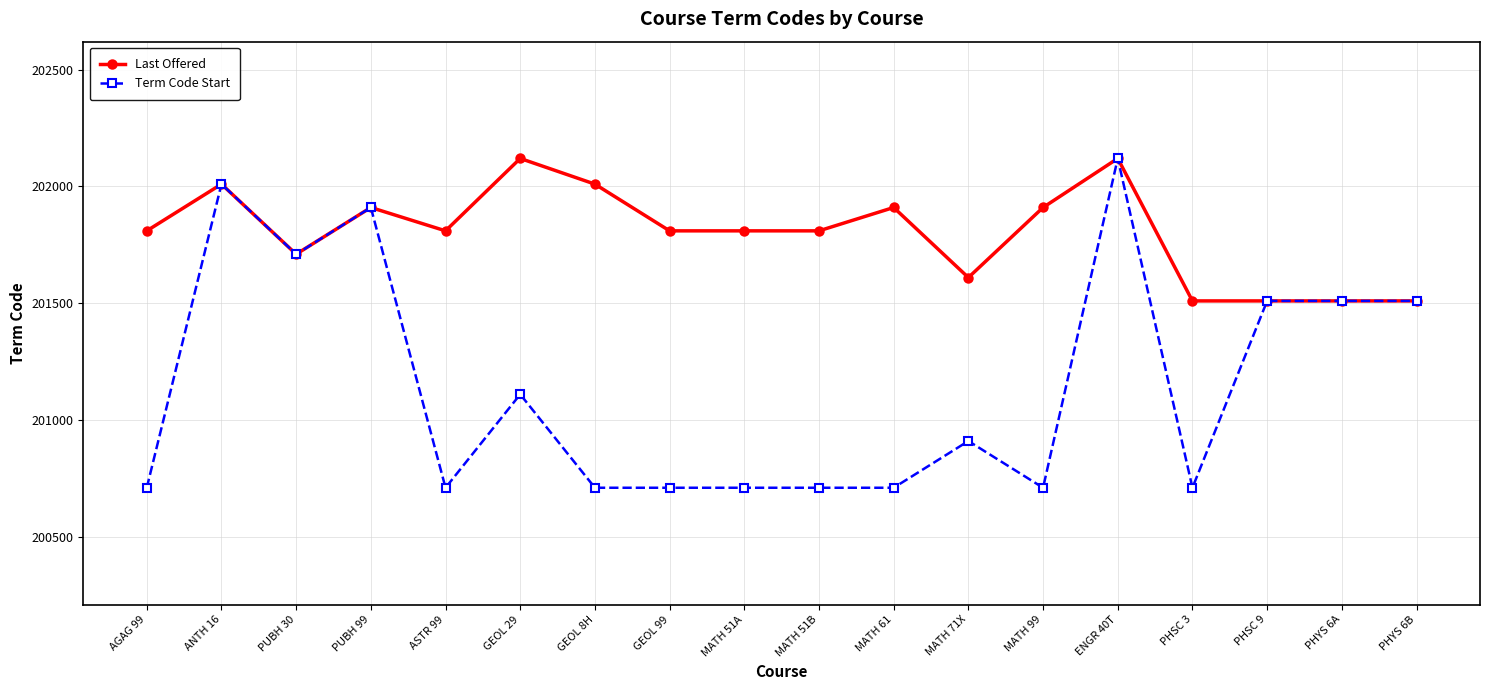

The Term Code Start series shows 331036 at PHYS 6B. True or false?

False